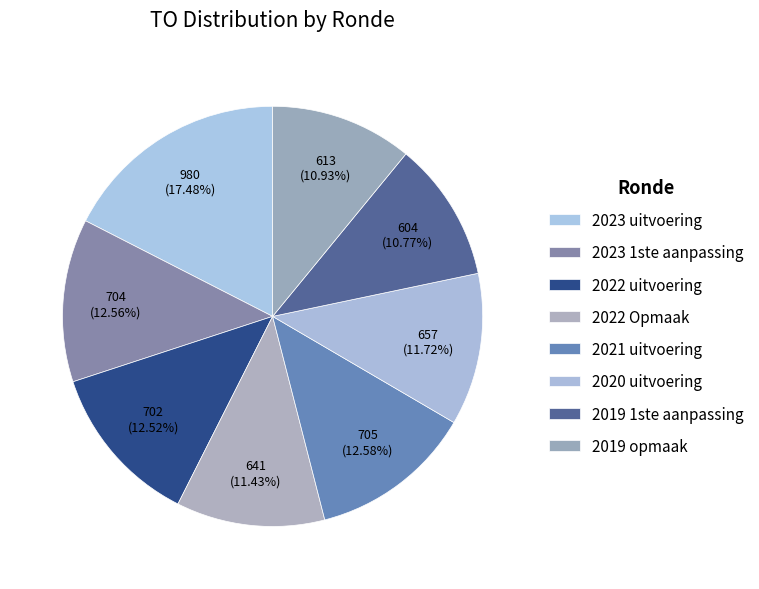

What is the change in value from 2022 Opmaak to 2020 uitvoering?

+16